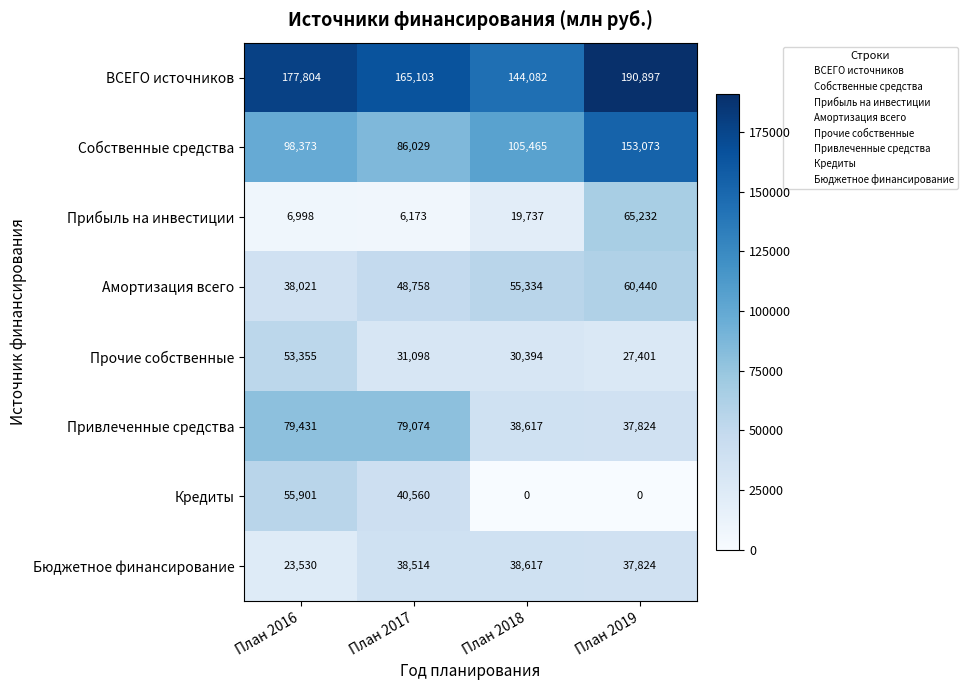

At which label is Бюджетное финансирование closest to 31073?

План 2019